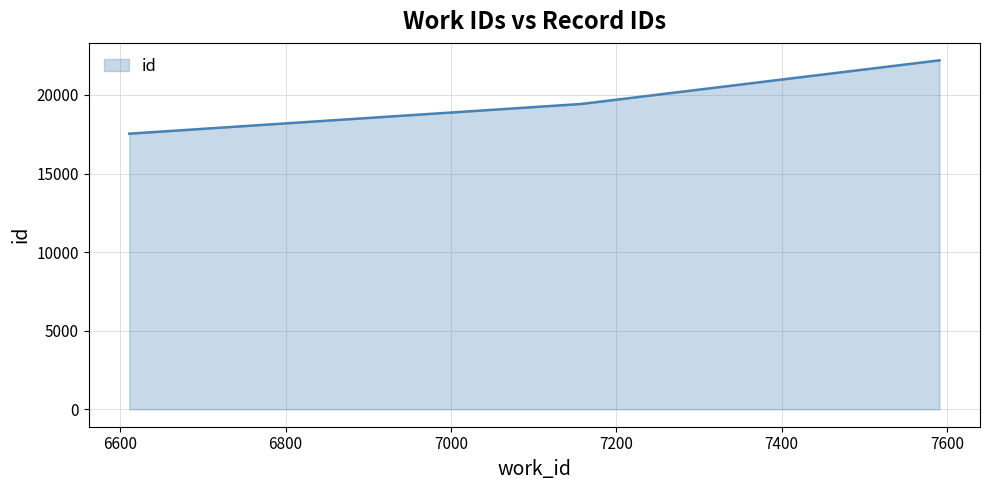

Which has a higher value, 6611 or 7159?

7159